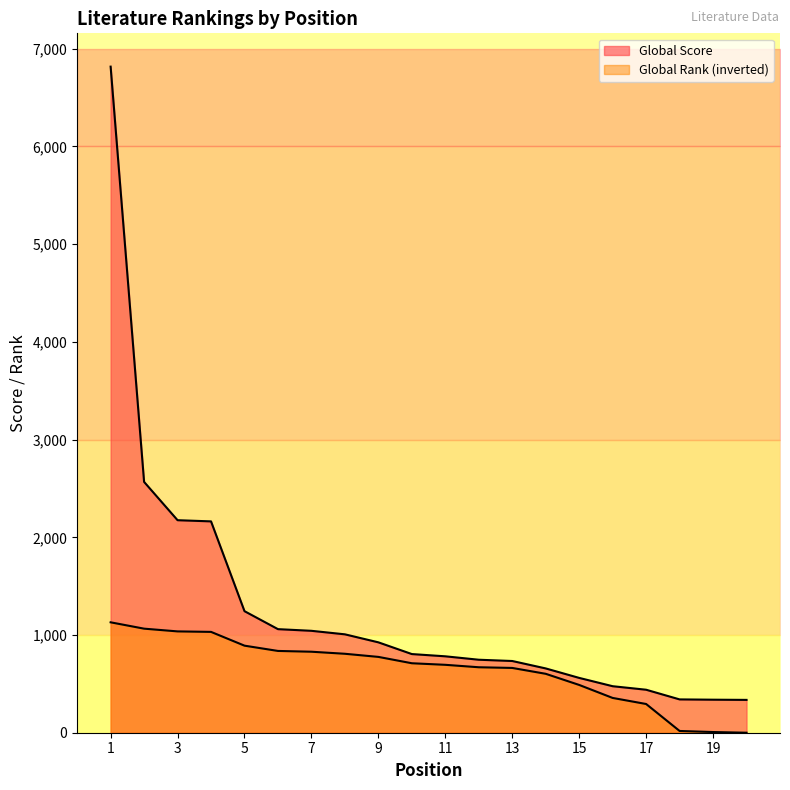

At 16, list the series in order from largest to smallest.

Global Score, Global Rank